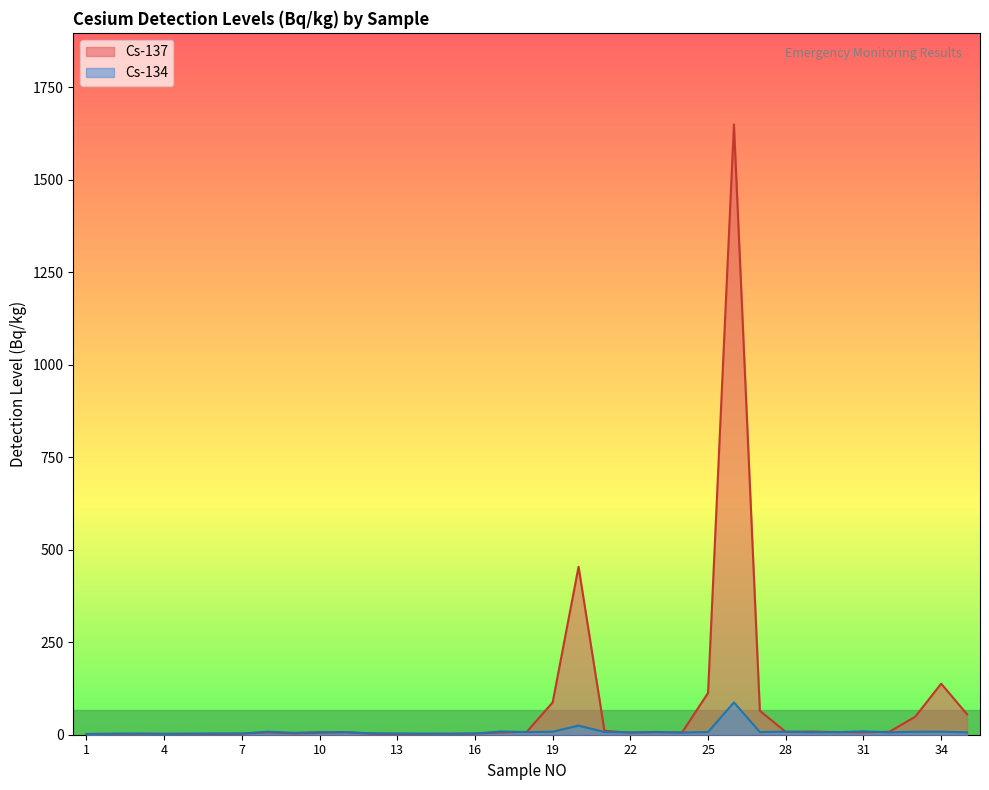

What is the value of the Cs-137 point at the 18th from the left?

7.7